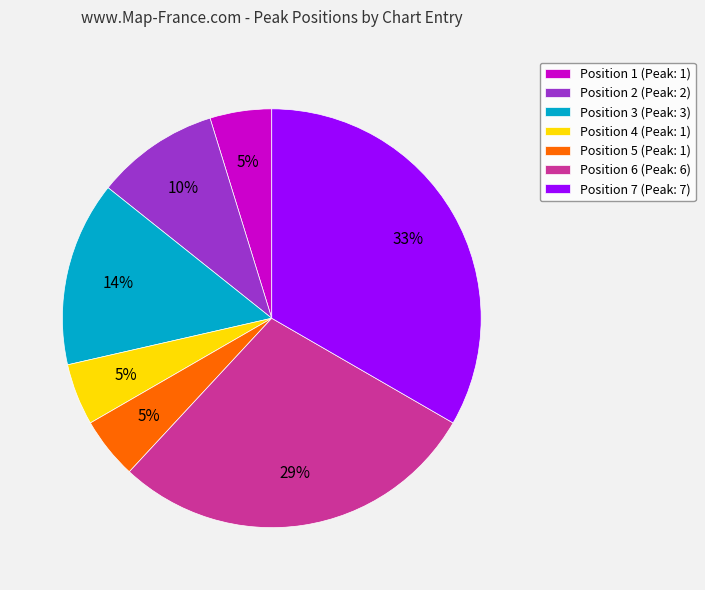

How many segments does this pie chart have?

7